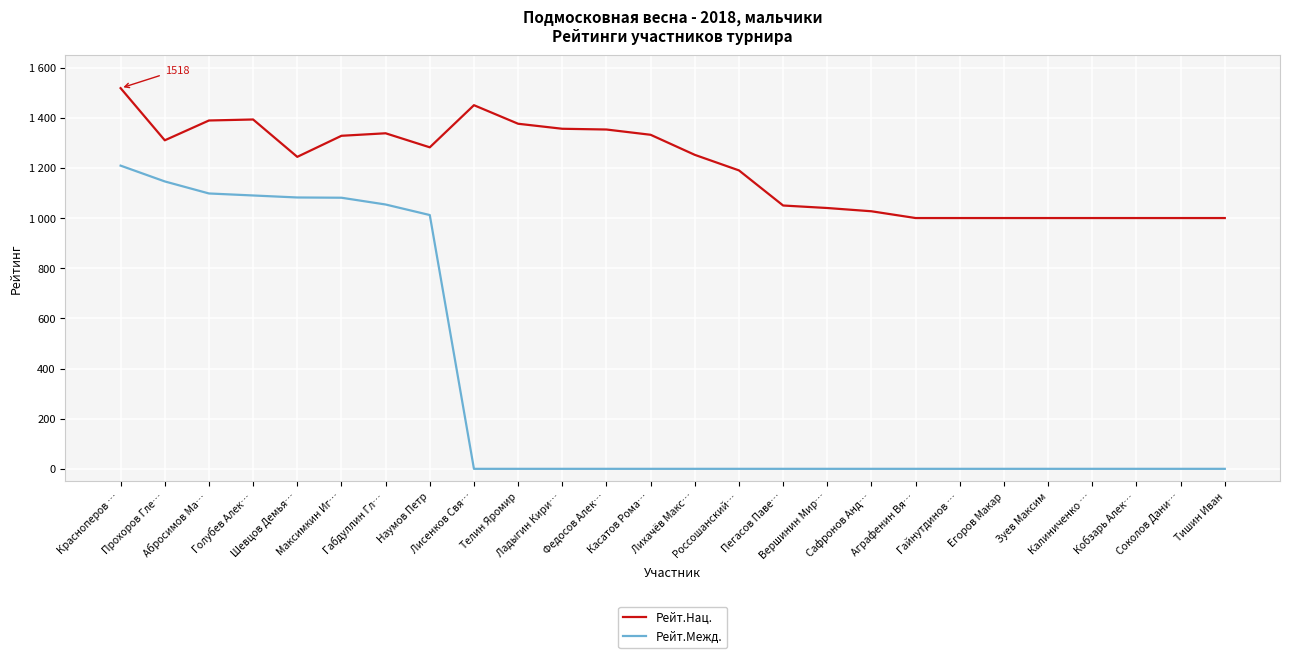

Which series has the largest total across all categories?

Рейт.Нац.